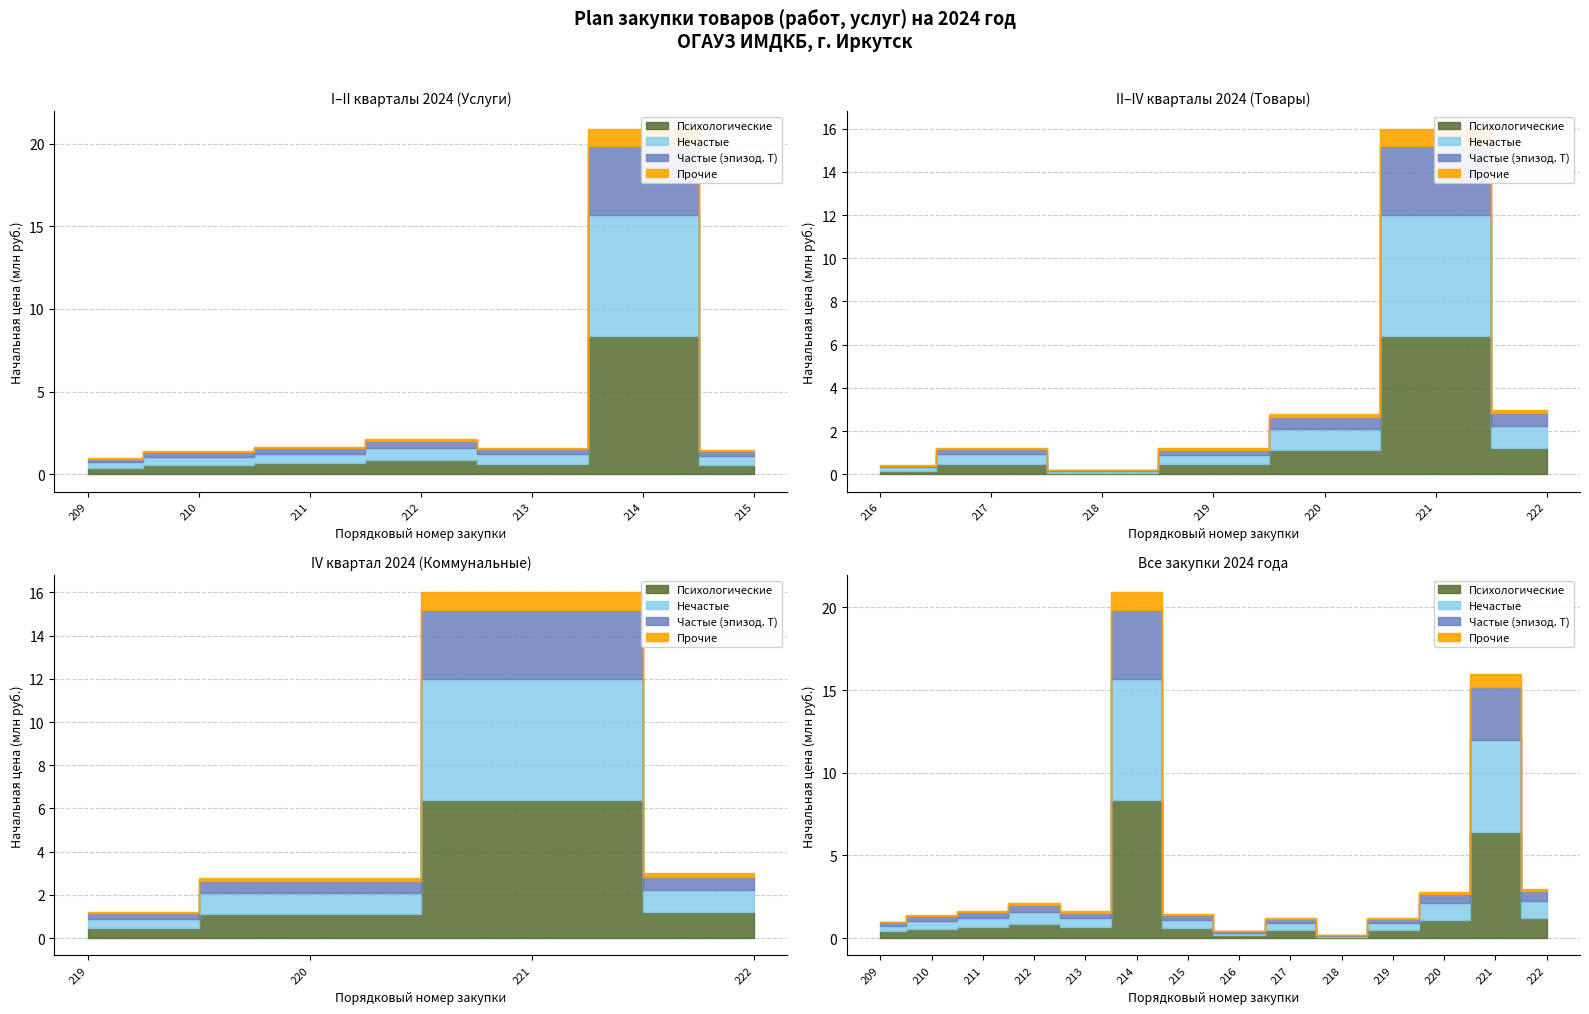

What is the value of the Начальная цена (млн руб.) point at the 7th from the left?

1482645.0